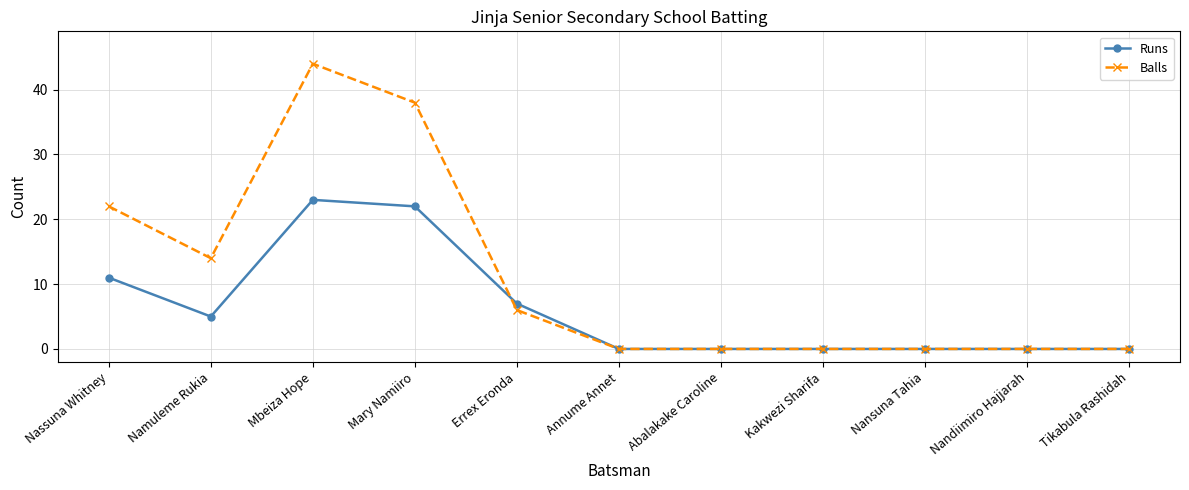

Which category has the highest value across all series?

Mbeiza Hope